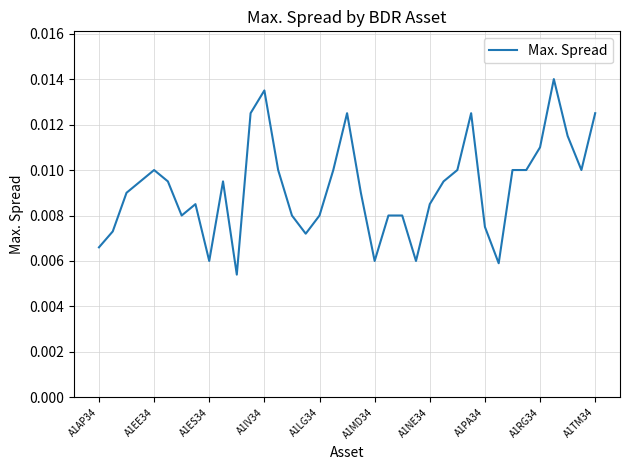

Is this an area chart (filled region under the line)?

No